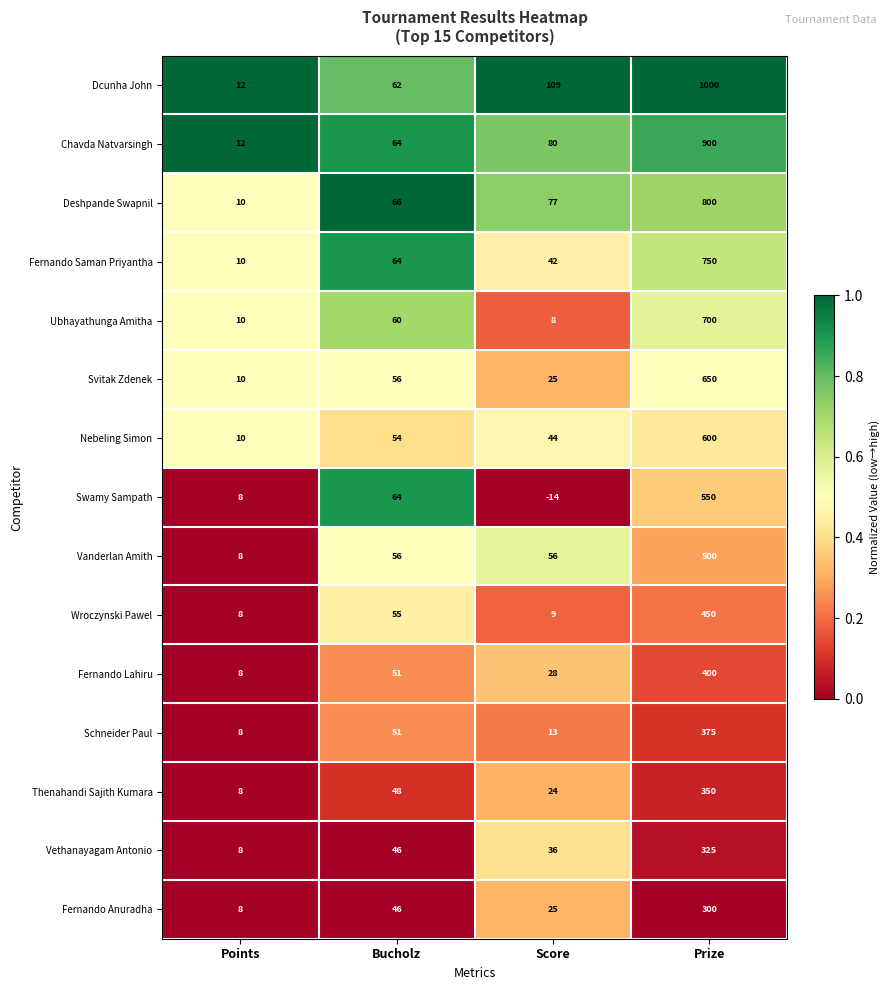

Where is Fernando Saman Priyantha nearest to the value 380?

Bucholz